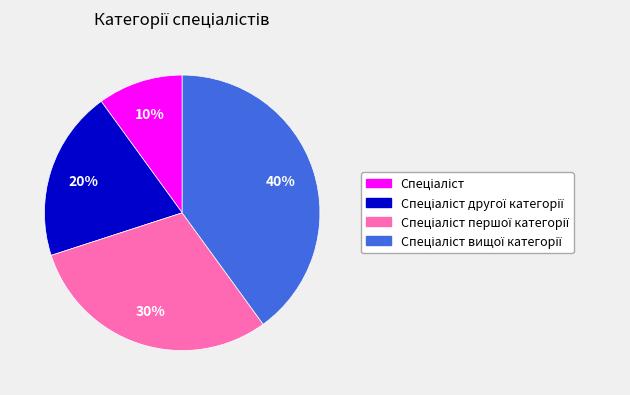

To the nearest percent, what is the difference between the largest and smallest slice percentages?

30%